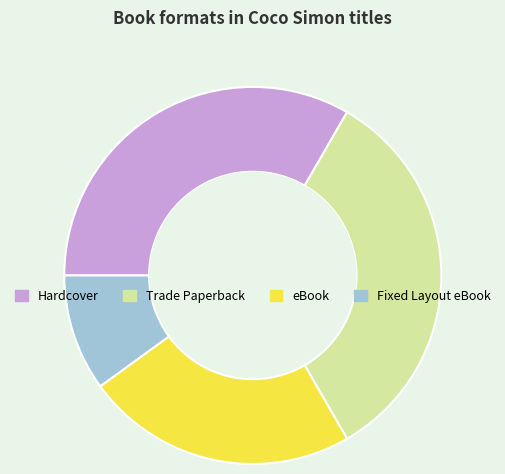

The eBook slice represents 23% of the pie. True or false?

True